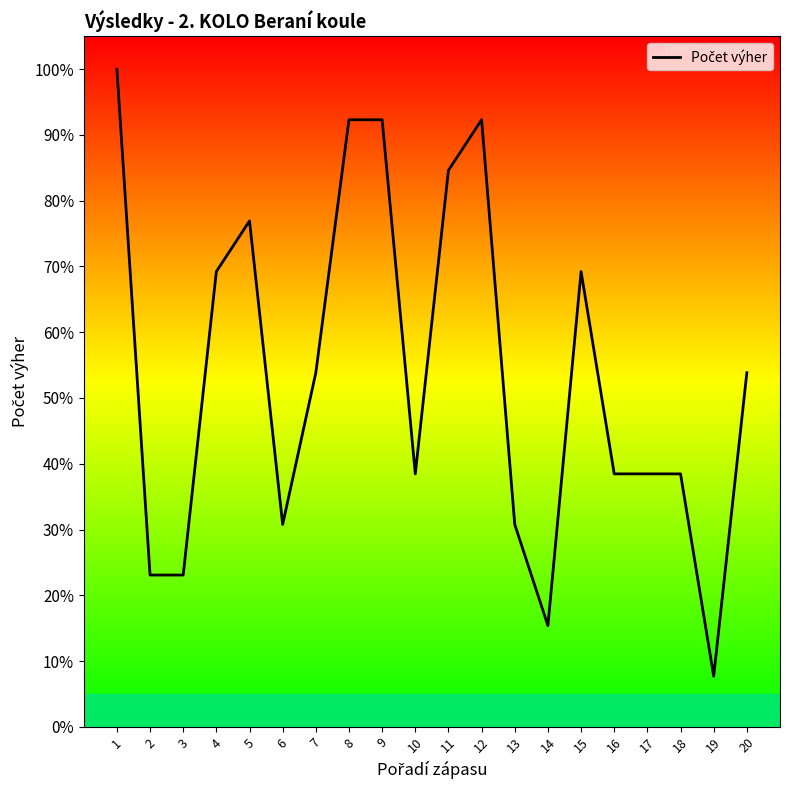

How many distinct data groups are displayed?

1